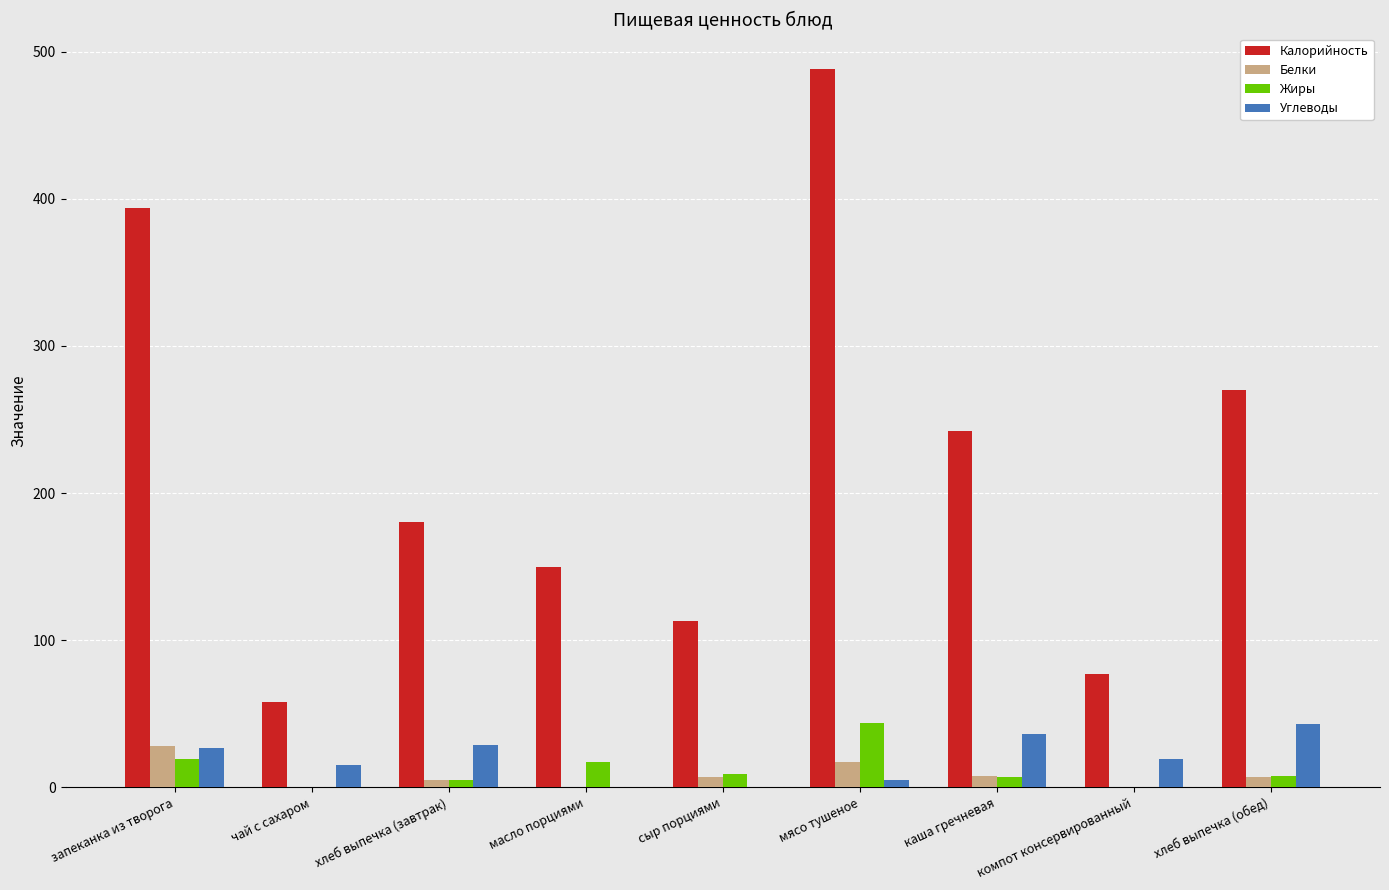

At which category is the sum across all series the highest?

мясо тушеное